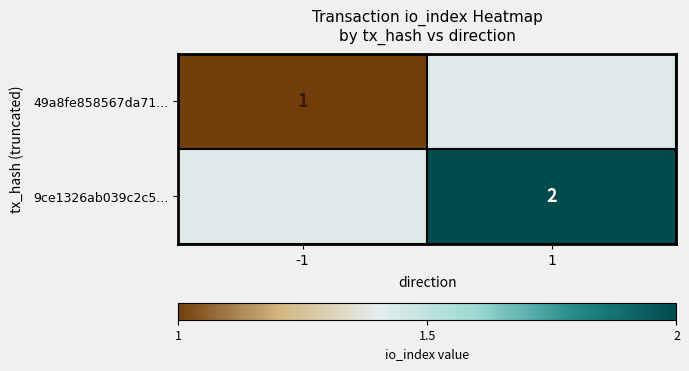

The 9ce1326ab039c2c5... series shows 2 at 1. True or false?

True